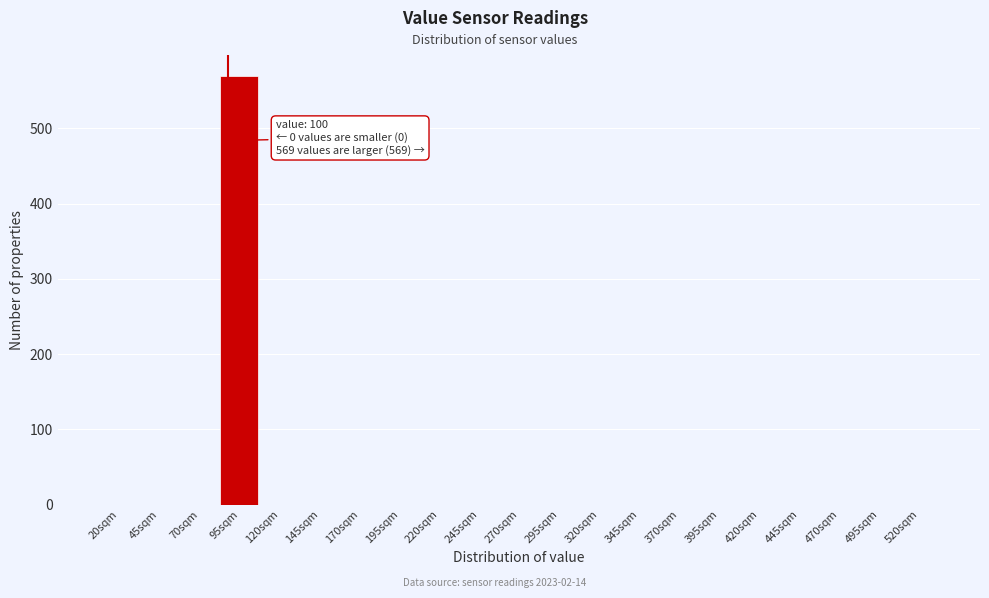

Reading left to right, extract all data points from this chart.

20sqm=0	45sqm=0	70sqm=0	95sqm=569	120sqm=0	145sqm=0	170sqm=0	195sqm=0	220sqm=0	245sqm=0	270sqm=0	295sqm=0	320sqm=0	345sqm=0	370sqm=0	395sqm=0	420sqm=0	445sqm=0	470sqm=0	495sqm=0	520sqm=0